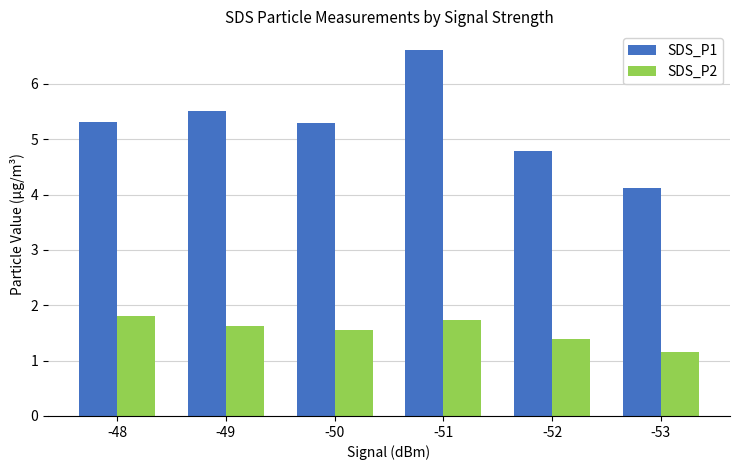

What is the highest value of the SDS_P2 series?

1.8